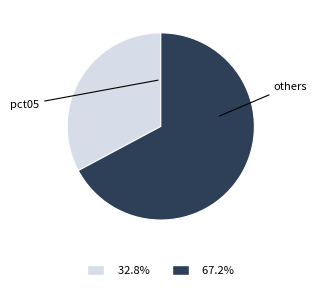

Rank the categories by value from highest to lowest.

others, pct05